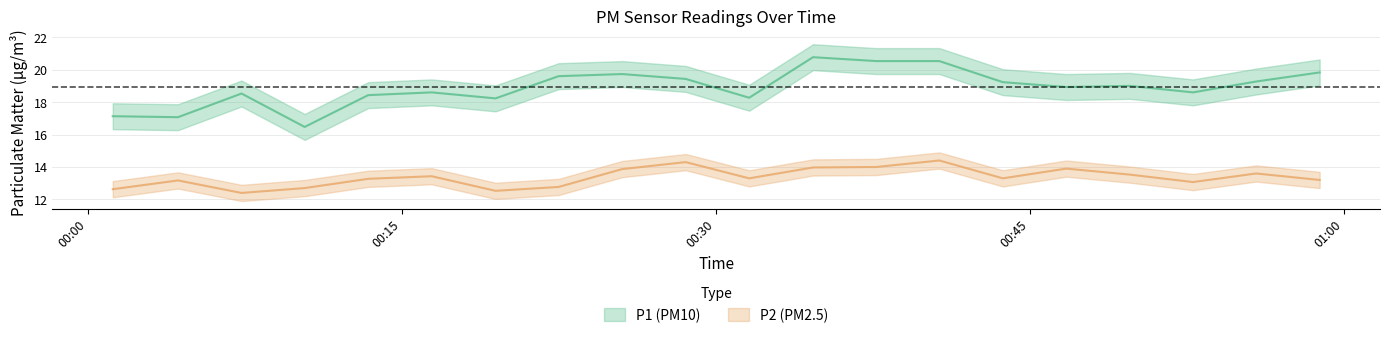

True or false: P2 and P1 cross at least once.

False